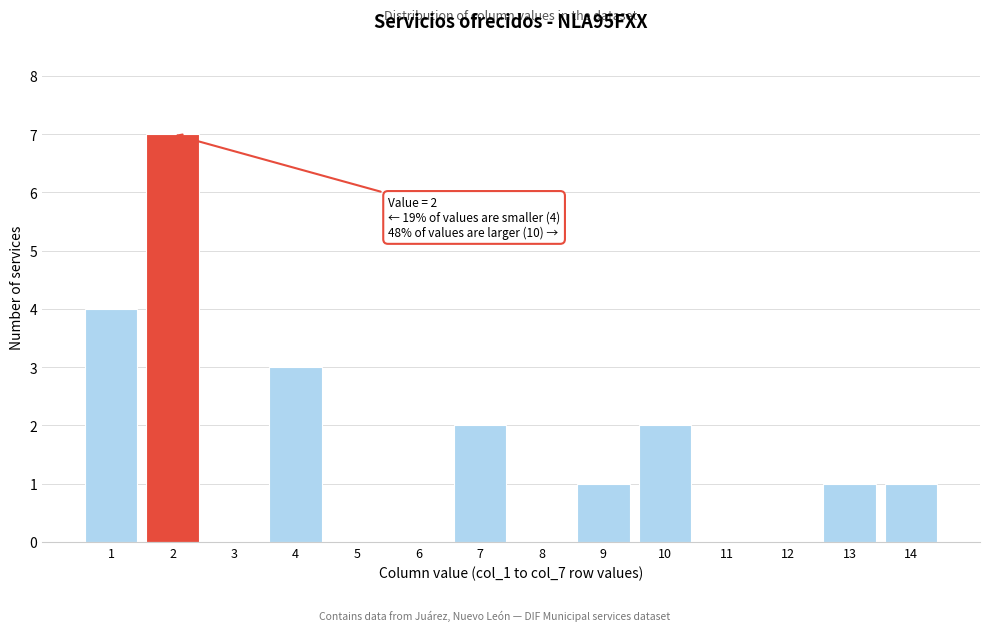

Reading left to right, transcribe all the data shown in this chart.

1=4	2=7	3=0	4=3	5=0	6=0	7=2	8=0	9=1	10=2	11=0	12=0	13=1	14=1